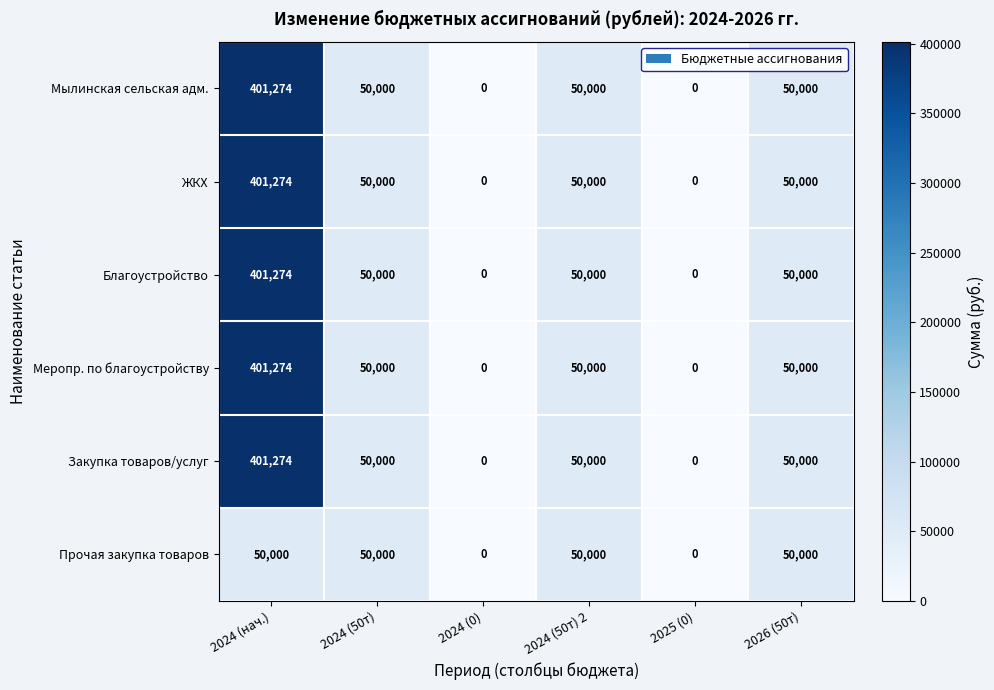

At which category is the sum across all series the highest?

2024 (нач.)